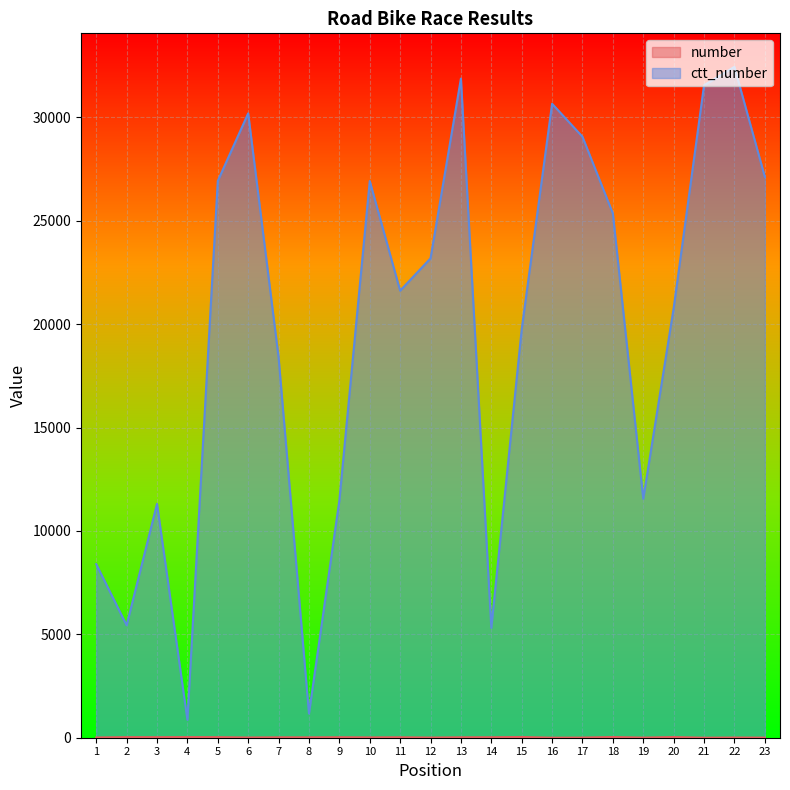

What are all the series names shown in the legend?

number, ctt_number